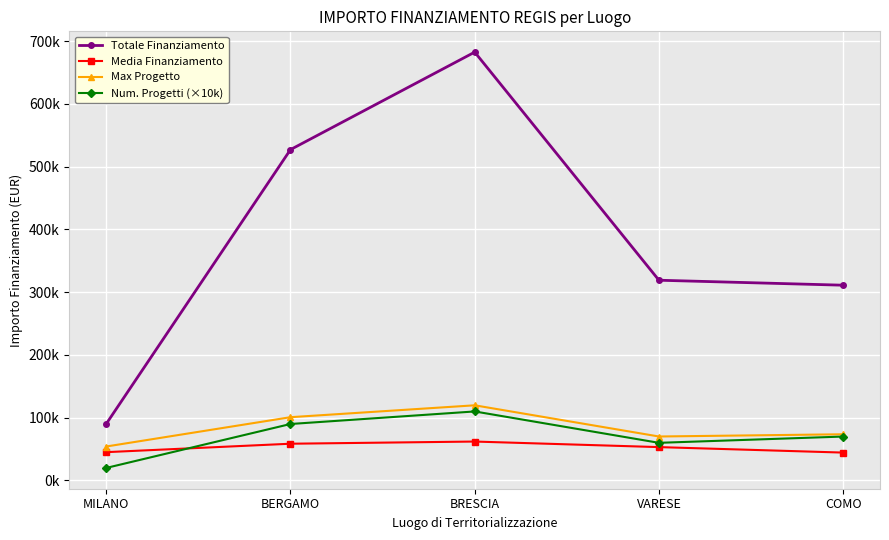

What position from the right is BRESCIA?

3